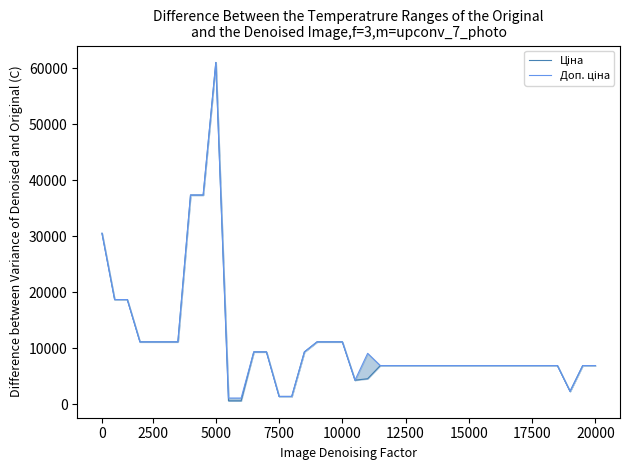

Does the chart display data point markers on the line(s)?

No